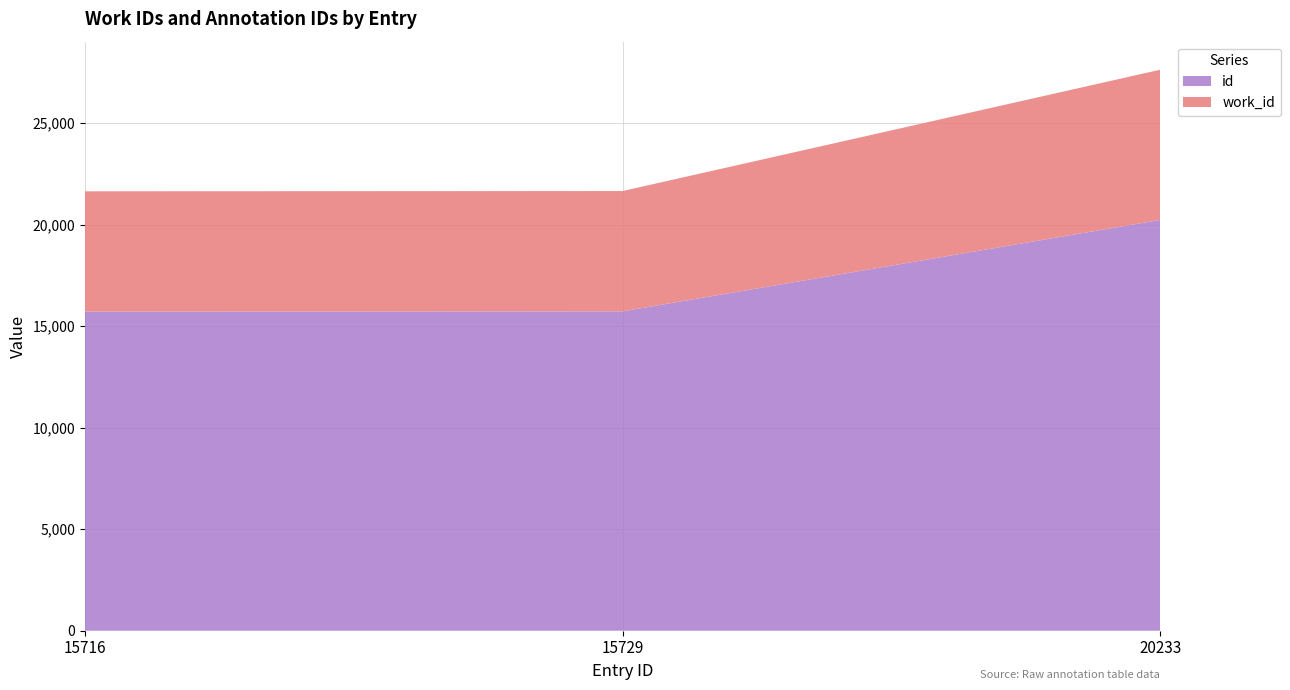

Reading right to left, what are all the values shown in this chart?

work_id: 7396	5925	5925
id: 20233	15729	15716